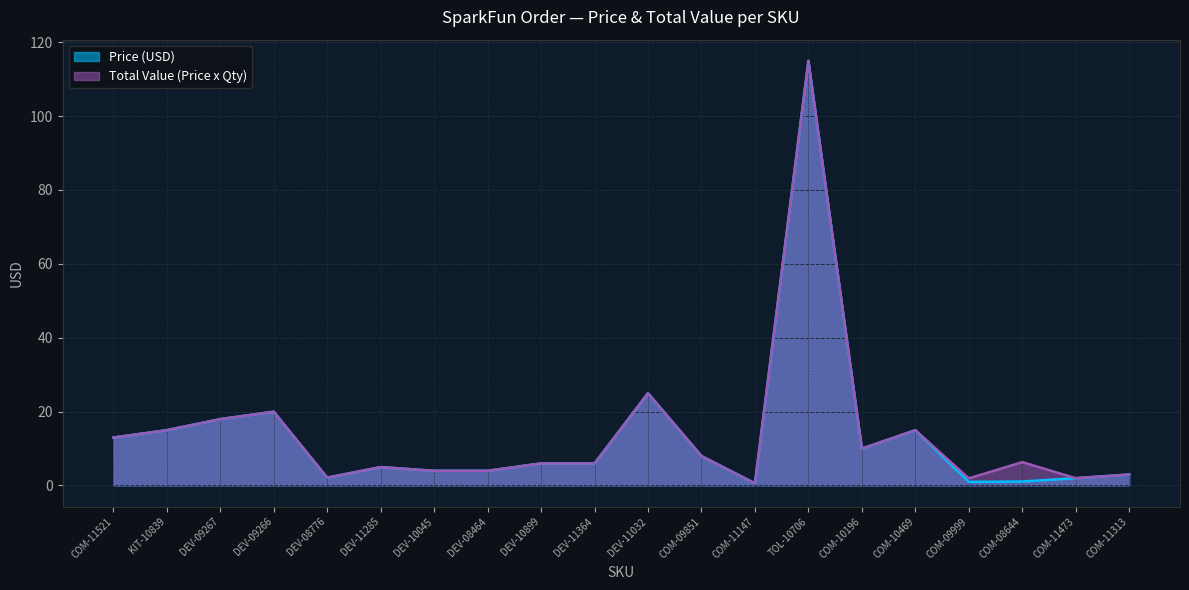

At which label does Total Value (Price x Qty) reach its peak?

TOL-10706